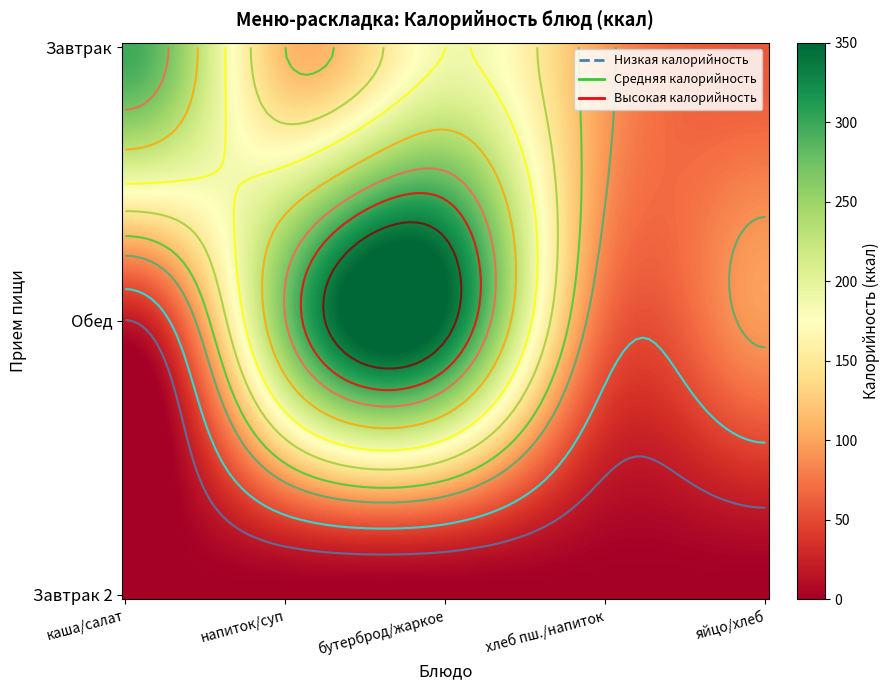

What is the sum of all Завтрак values?

755.4